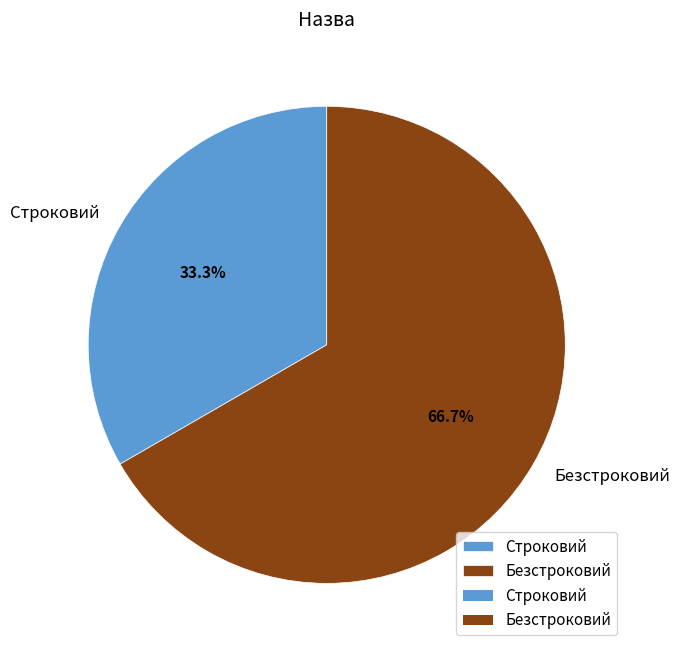

To the nearest percent, what is the average slice percentage?

50%